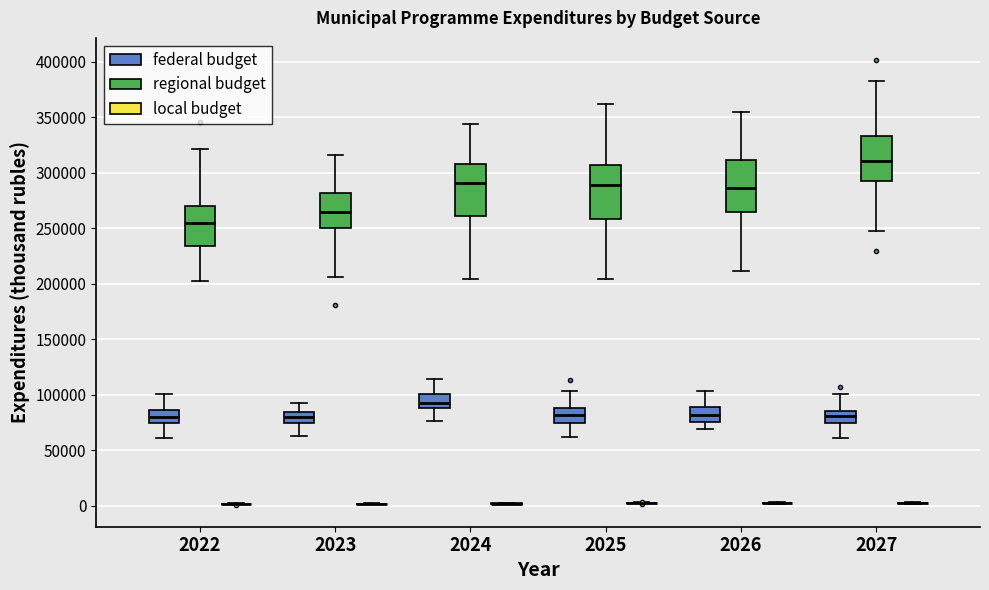

Where does the upper whisker of the box for 2024 (regional budget) end on the y-axis? The values are not printed on the chart, so give them approximately, as read against the axis.

345000